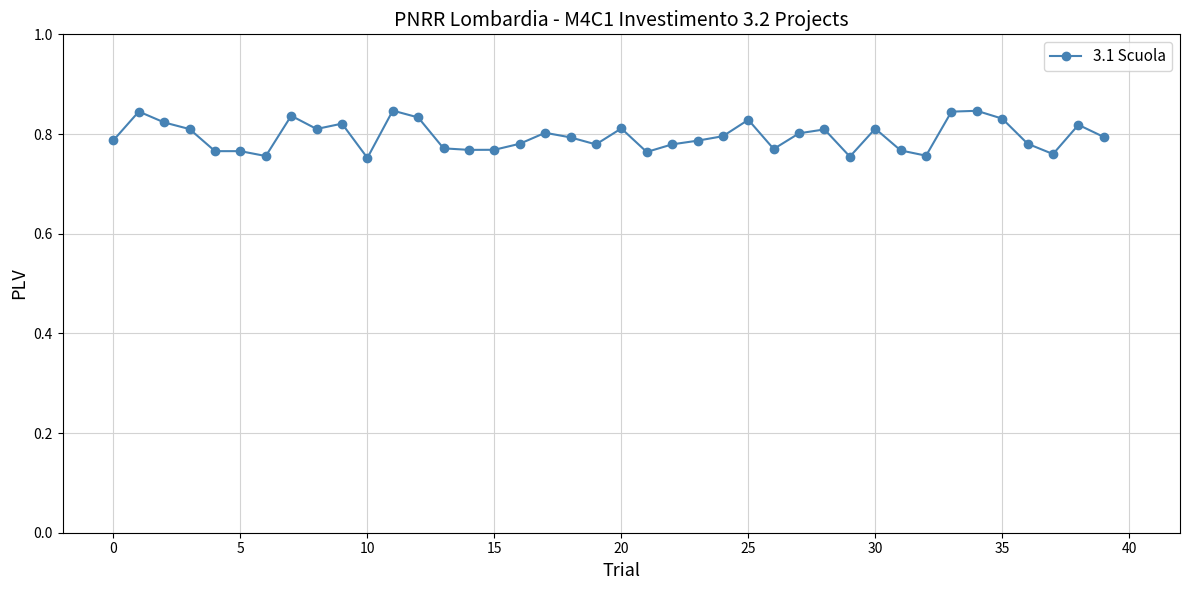

True or false: there are more than 0 points higher than both neighbors.

True